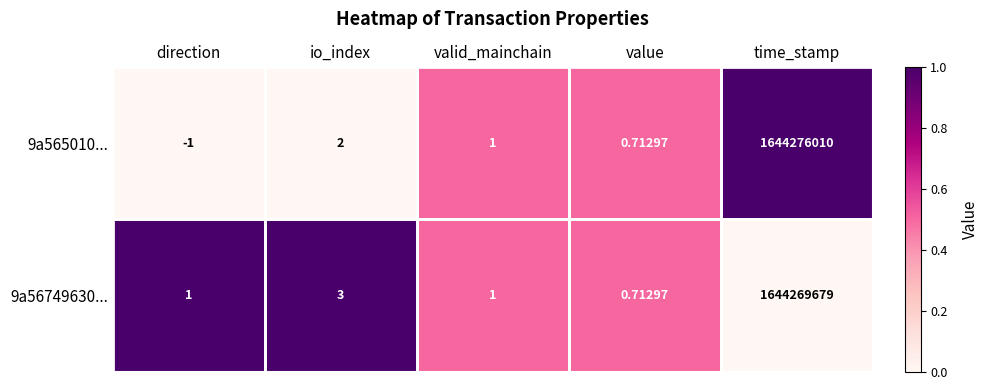

Which category has the lowest value in the 9a56749630... series?

value